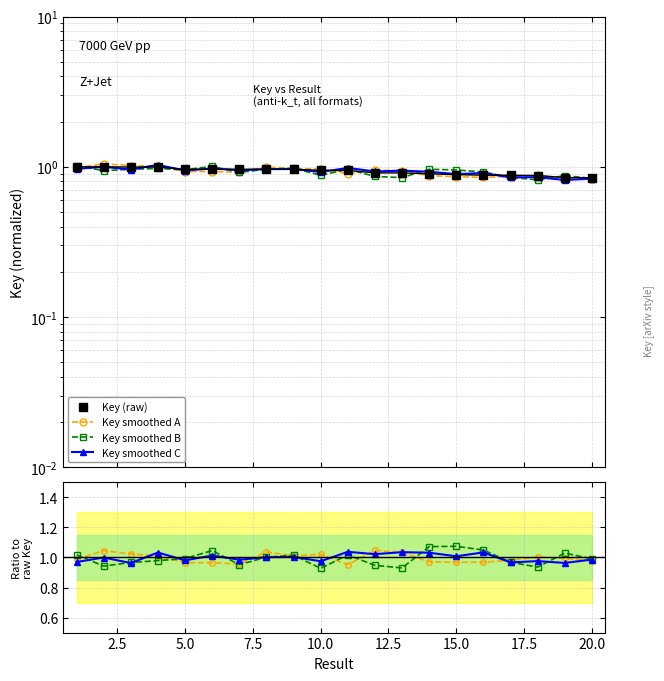

True or false: the data shows 0.9 at 12.

True